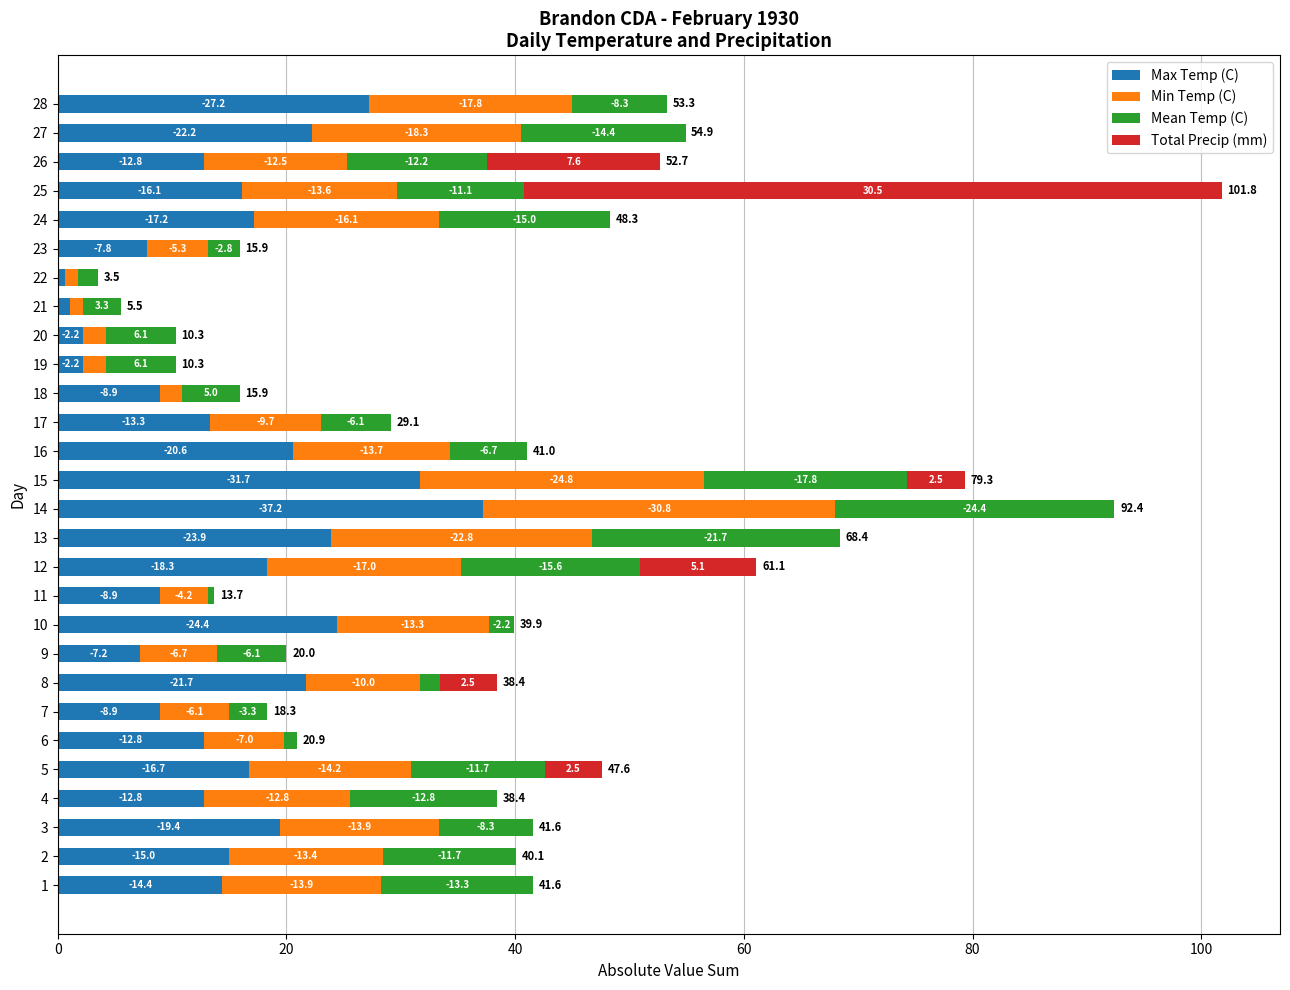

What are all the series names shown in the legend?

Max Temp (C), Min Temp (C), Mean Temp (C), Total Precip (mm)